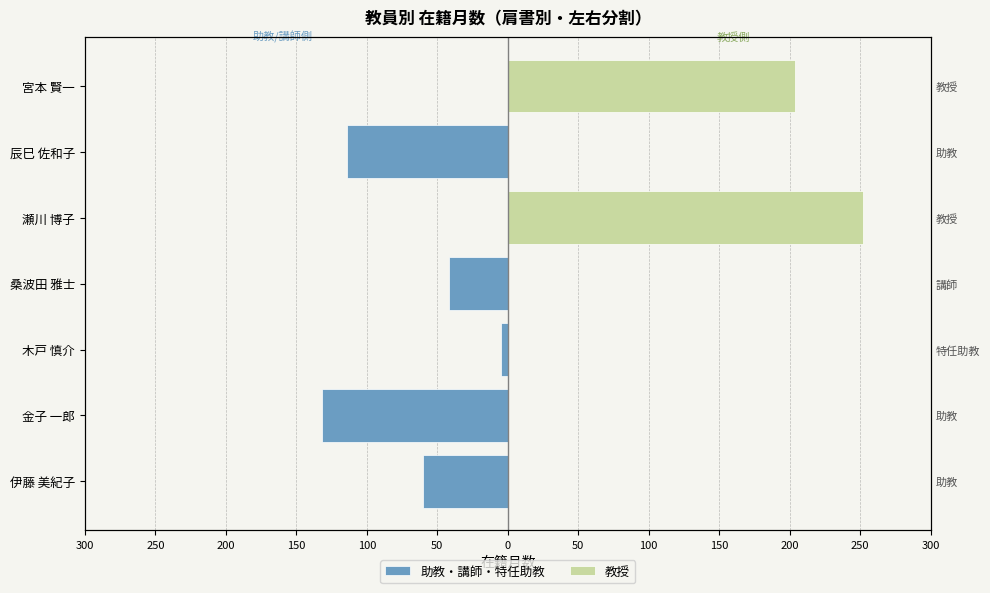

Which series has the largest total across all categories?

教授